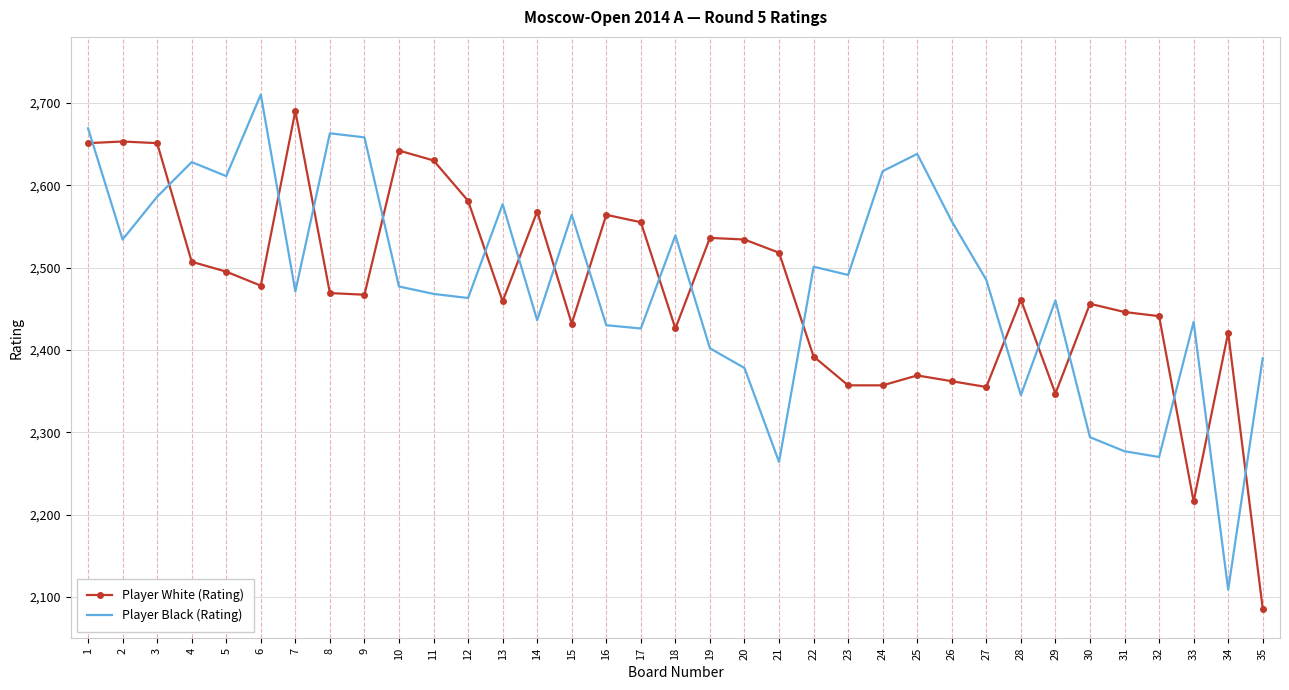

True or false: Player Black (Rating) and Player White (Rating) cross at least once.

True